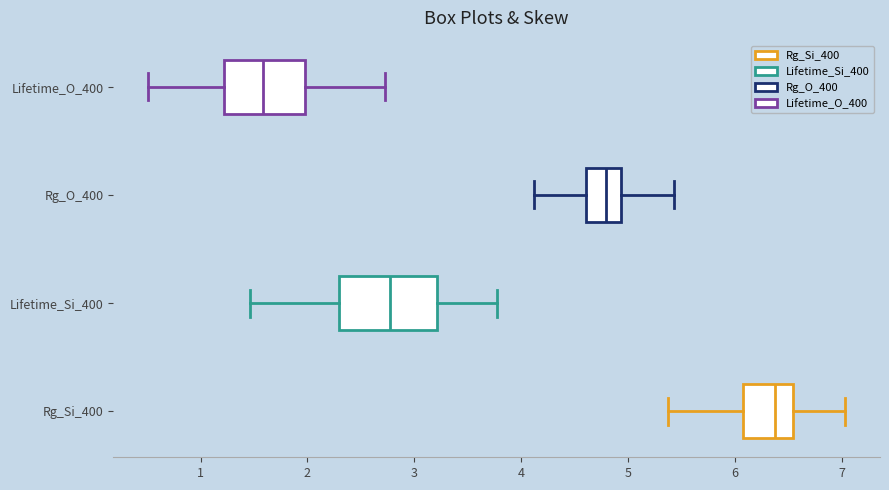

Where is the left edge of the box for Lifetime_O_400 on the x-axis? The values are not printed on the chart, so give them approximately, as read against the axis.

1.2